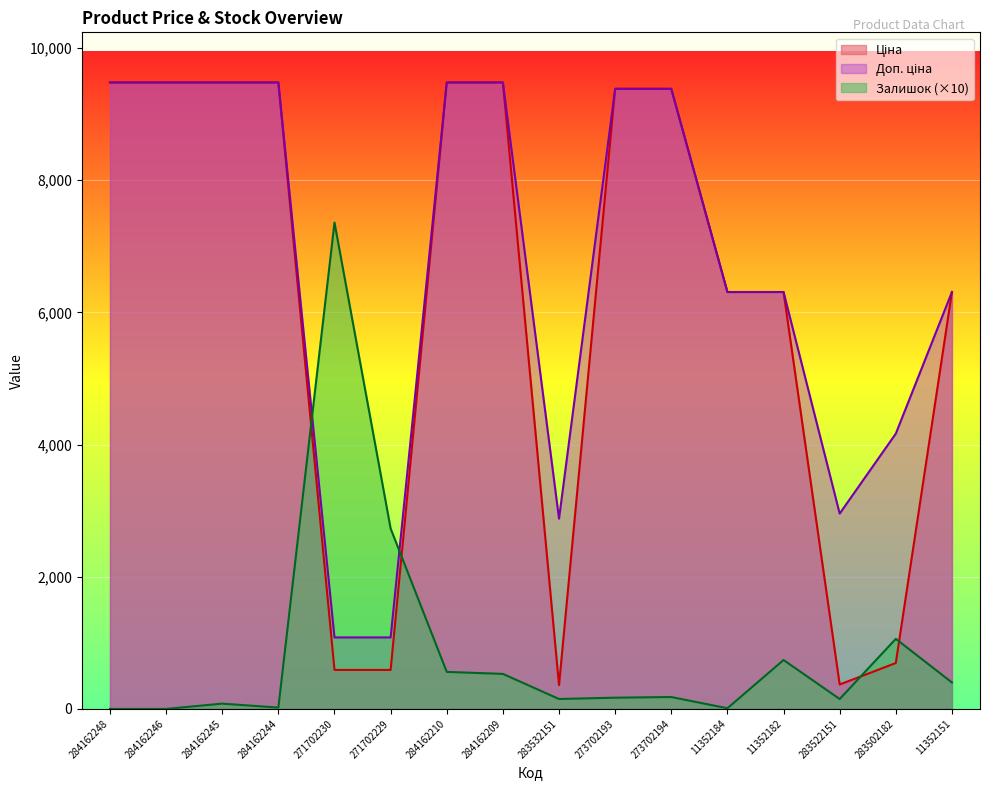

Reading right to left, what are all the values shown in this chart?

Ціна: 6308.8	694.3	369.5	6308.8	6308.8	9384.0	9384.0	359.9	9480.1	9480.1	589.9	589.9	9480.1	9480.1	9480.1	9480.1
Доп. ціна: 6308.8	4165.6	2955.8	6308.8	6308.8	9384.0	9384.0	2878.8	9480.1	9480.1	1081.7	1081.7	9480.1	9480.1	9480.1	9480.1
Залишок: 400.0	1060.0	150.0	740.0	10.0	180.0	170.0	150.0	530.0	560.0	2730.0	7360.0	20.0	80.0	0.0	0.0